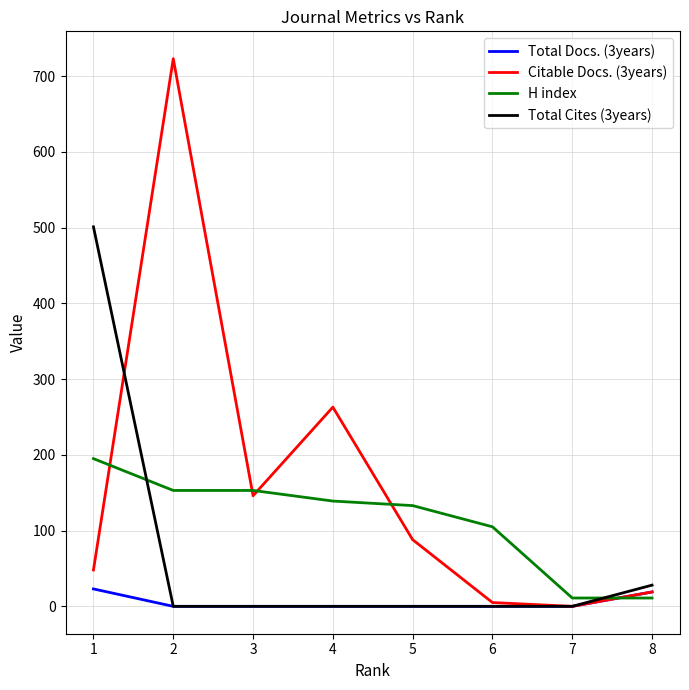

The value of Total Cites (3years) at 1 is 501. True or false?

True